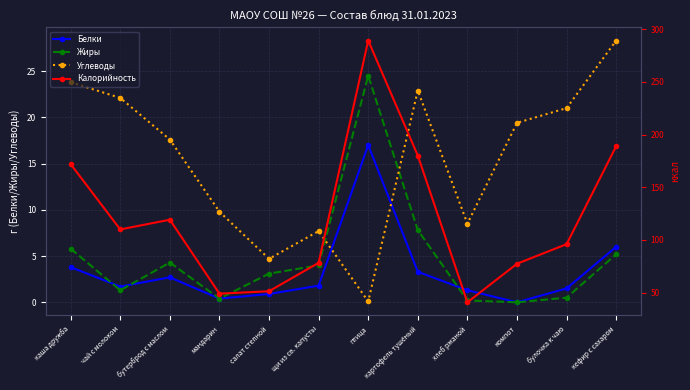

What position from the left is мандарин?

4